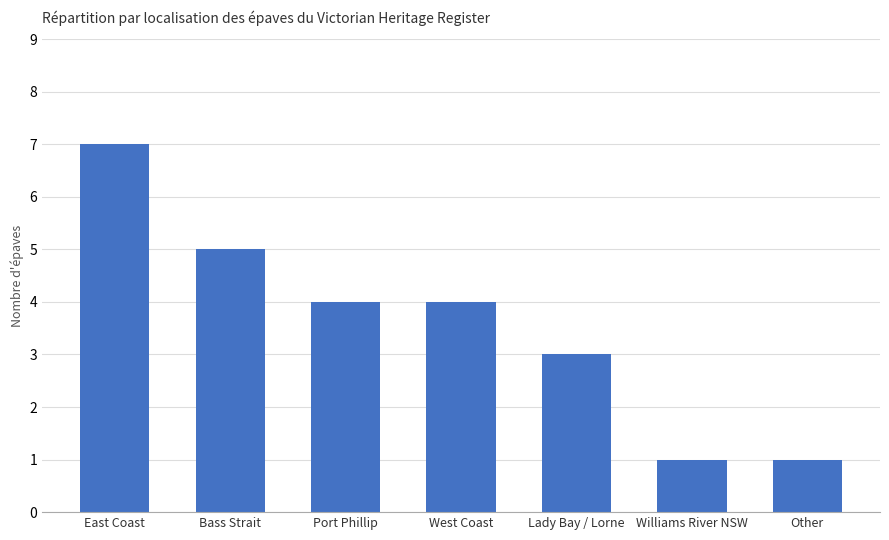

How many series are shown in this chart?

1